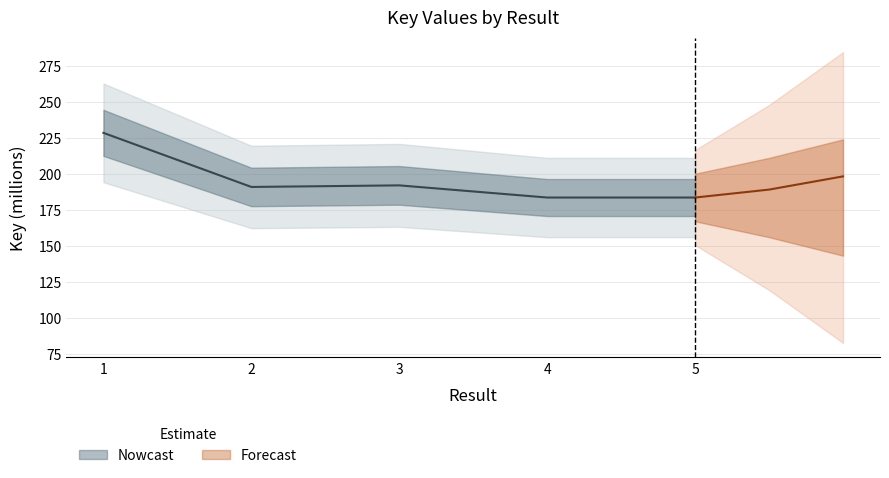

At which category does the data reach its first local peak?

3